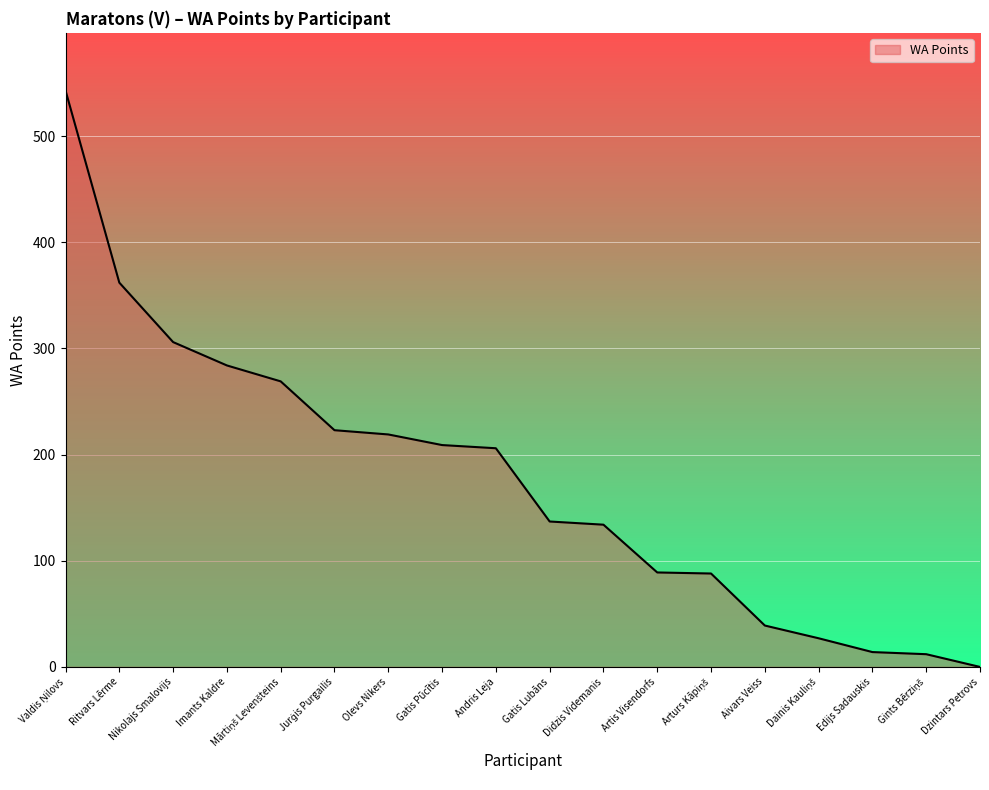

What is the average value?

176